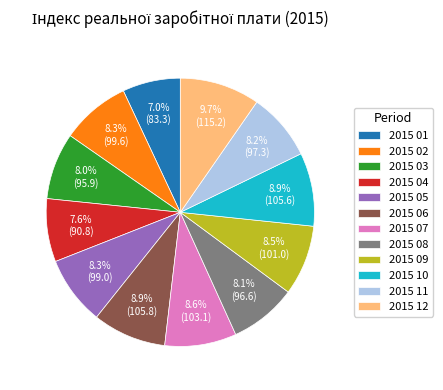

Do 2015 10 and 2015 03 together represent more than half of the pie?

No